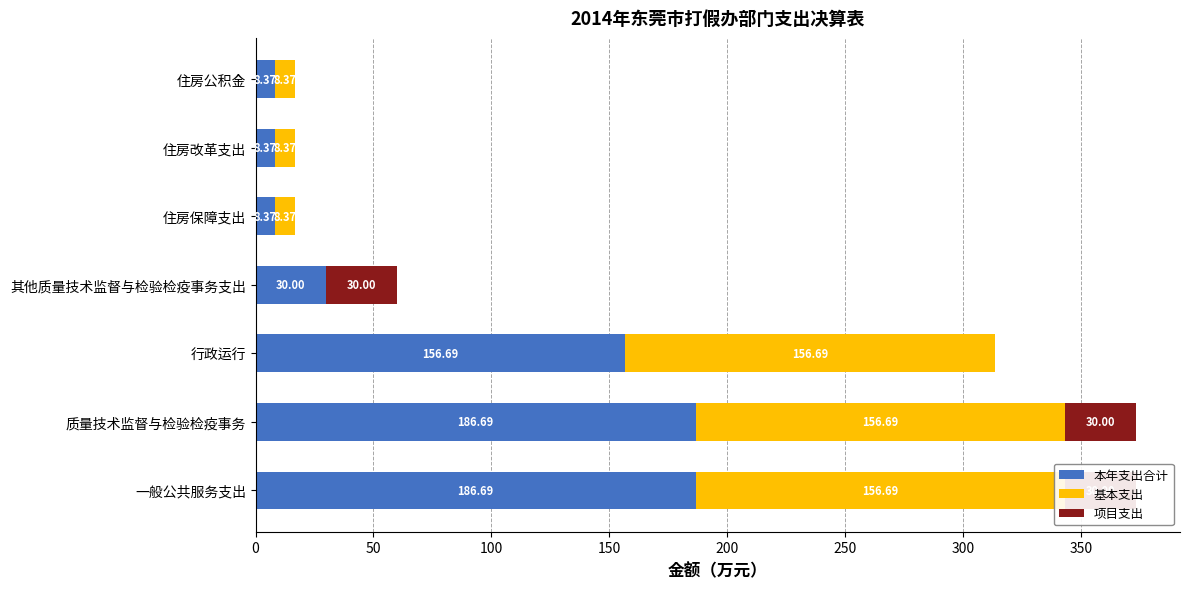

What is the average value of the 项目支出 series?

12.9